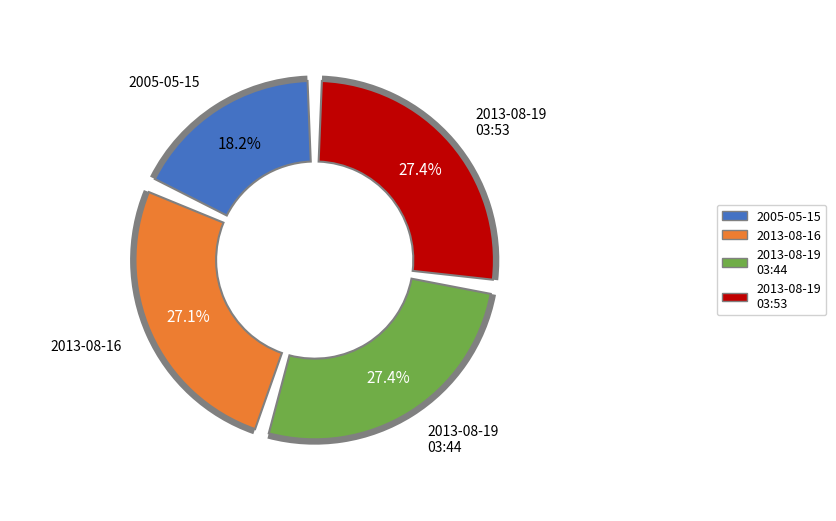

How many segments does this pie chart have?

5